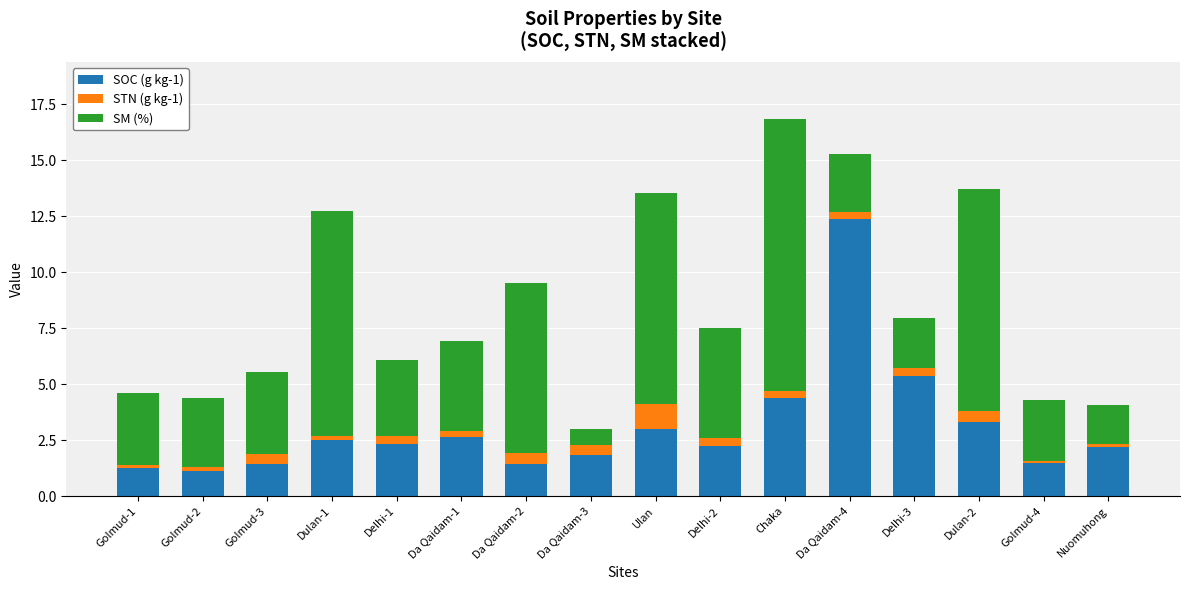

How many bars are there in total?

16